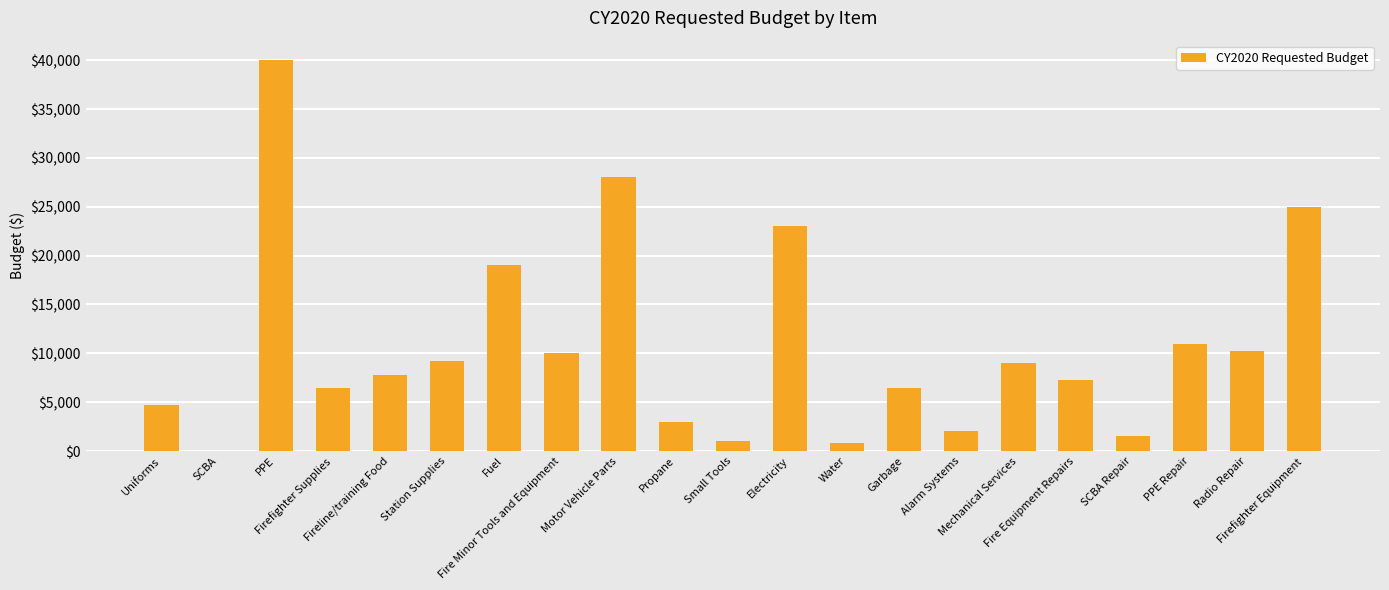

Read the value at Firefighter Supplies, to the nearest 10.

6500